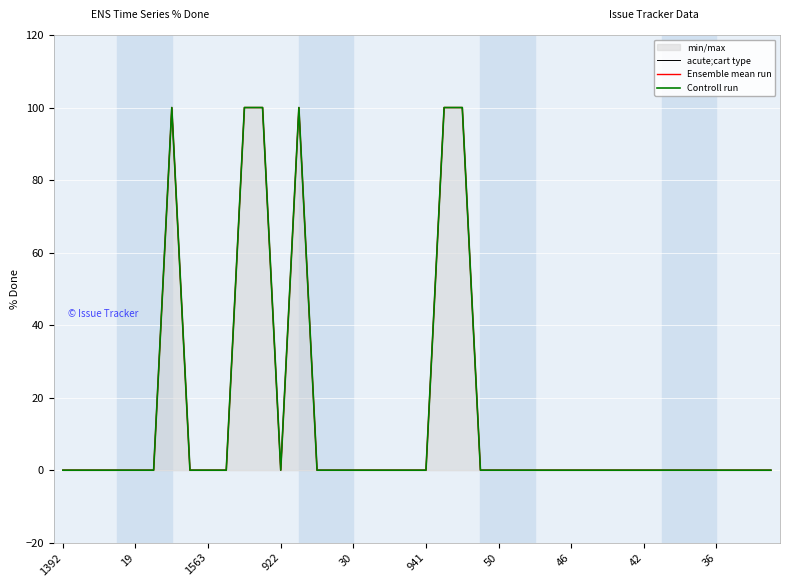

What is the label of the 26th point from the right?

14